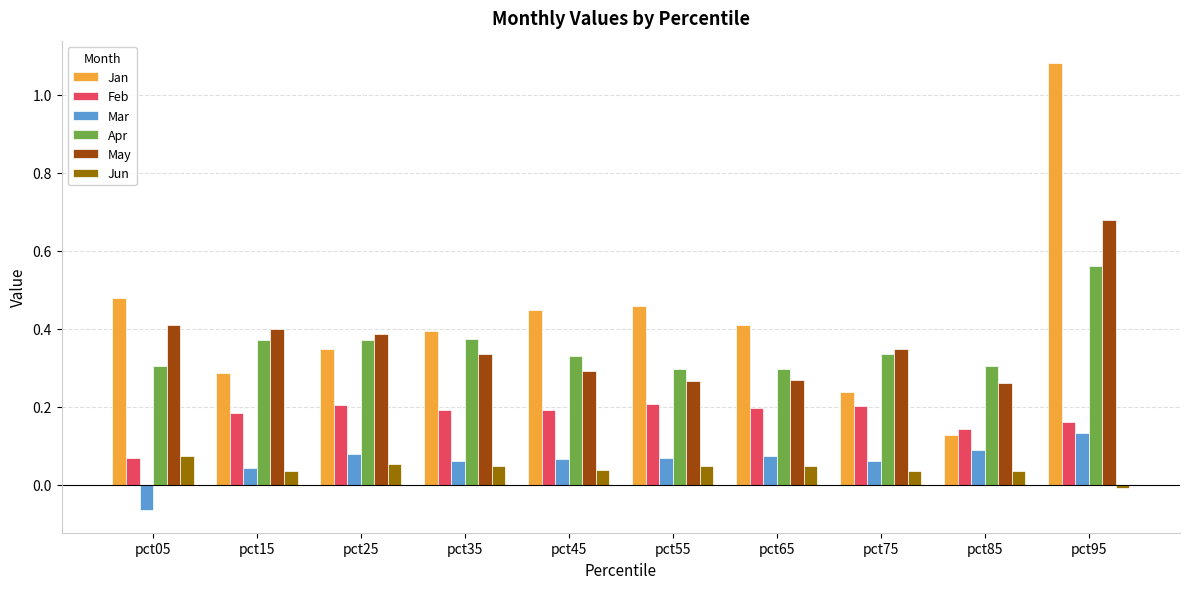

Which series has the largest range (max minus min)?

Jan